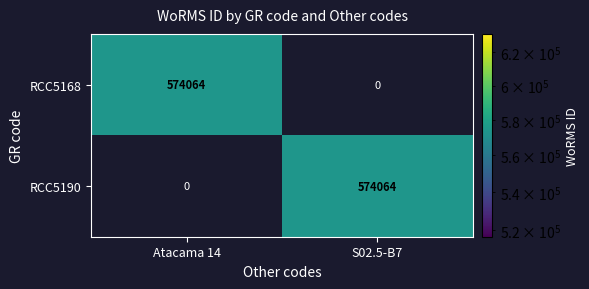

What is the average value of the RCC5190 series?

287032